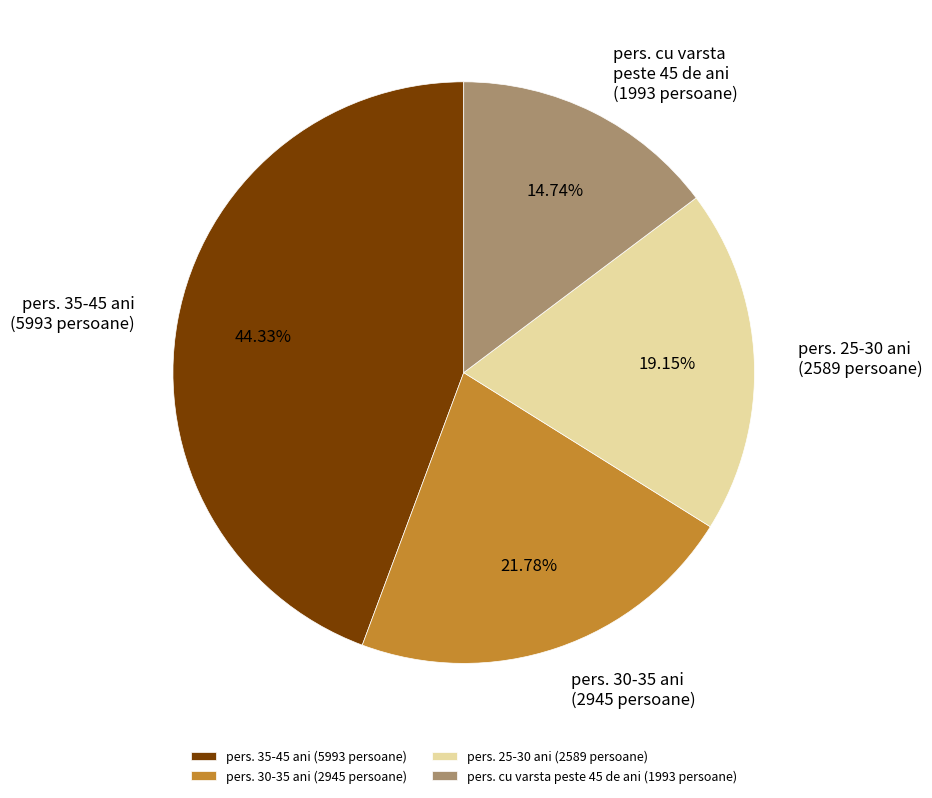

Is pers. 25-30 ani (2589 persoane) the majority of the pie?

No